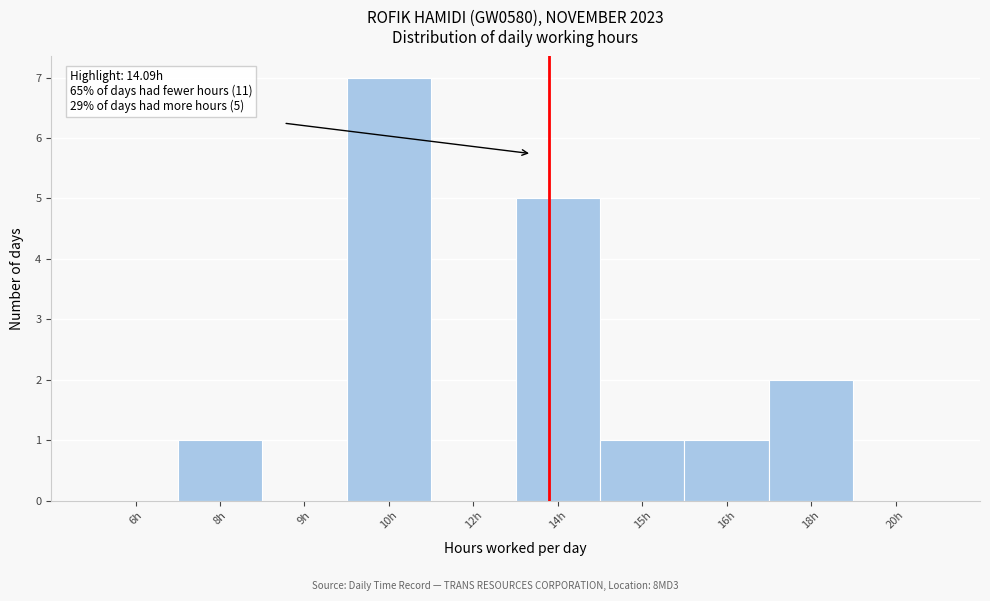

Reading right to left, list all the values displayed in this chart.

20h=0	18h=2	16h=1	15h=1	14h=5	12h=0	10h=7	9h=0	8h=1	6h=0